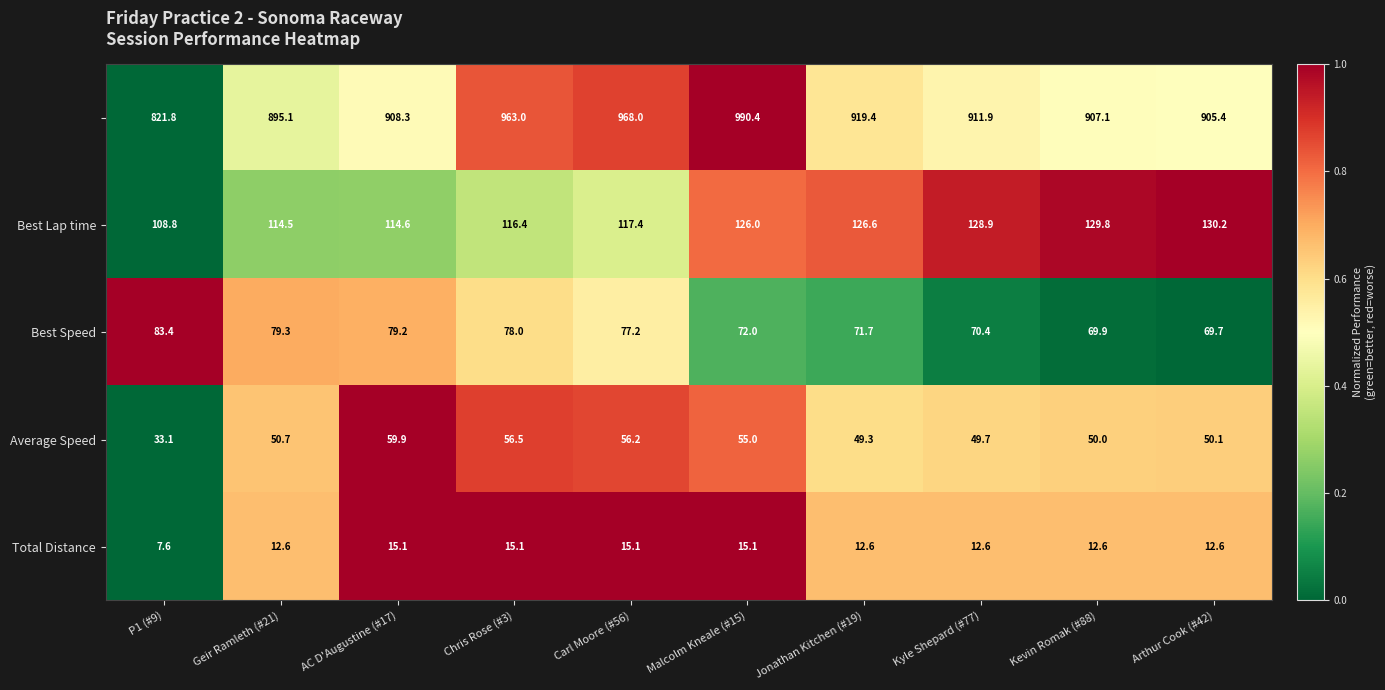

What is the maximum value shown in the chart?

990.4